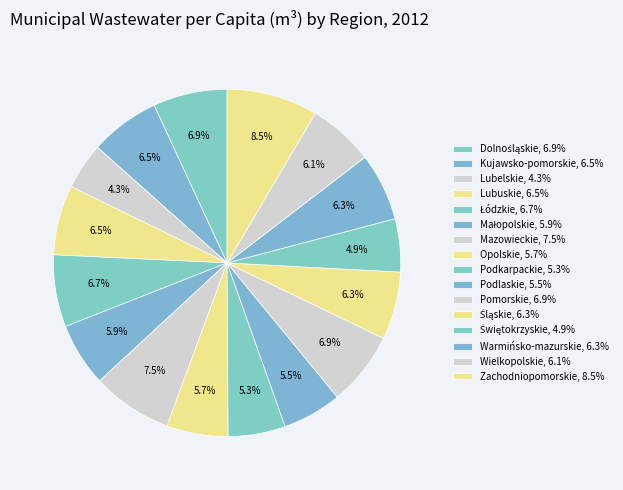

Count the number of slices in the pie.

16